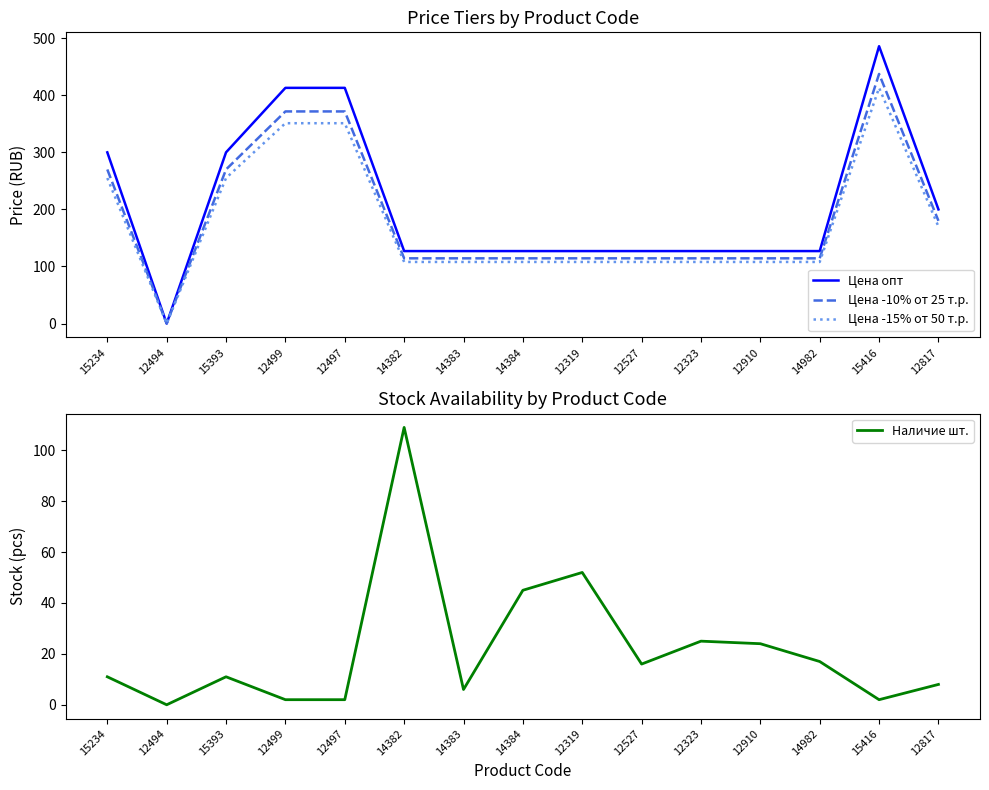

True or false: Цена -15% от 50 т.р. and Цена -10% от 25 т.р. cross at least once.

False